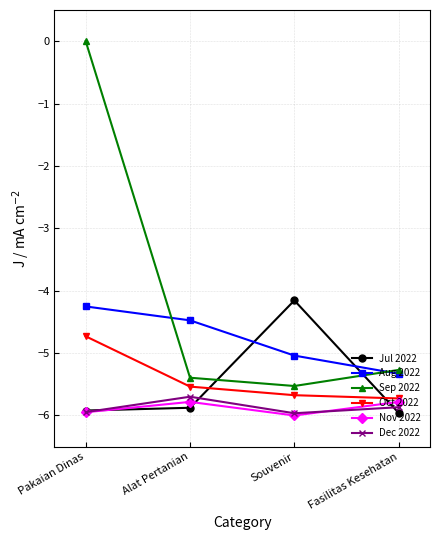

What is the difference between the second highest and second lowest values in the Sep 2022 series?

0.1